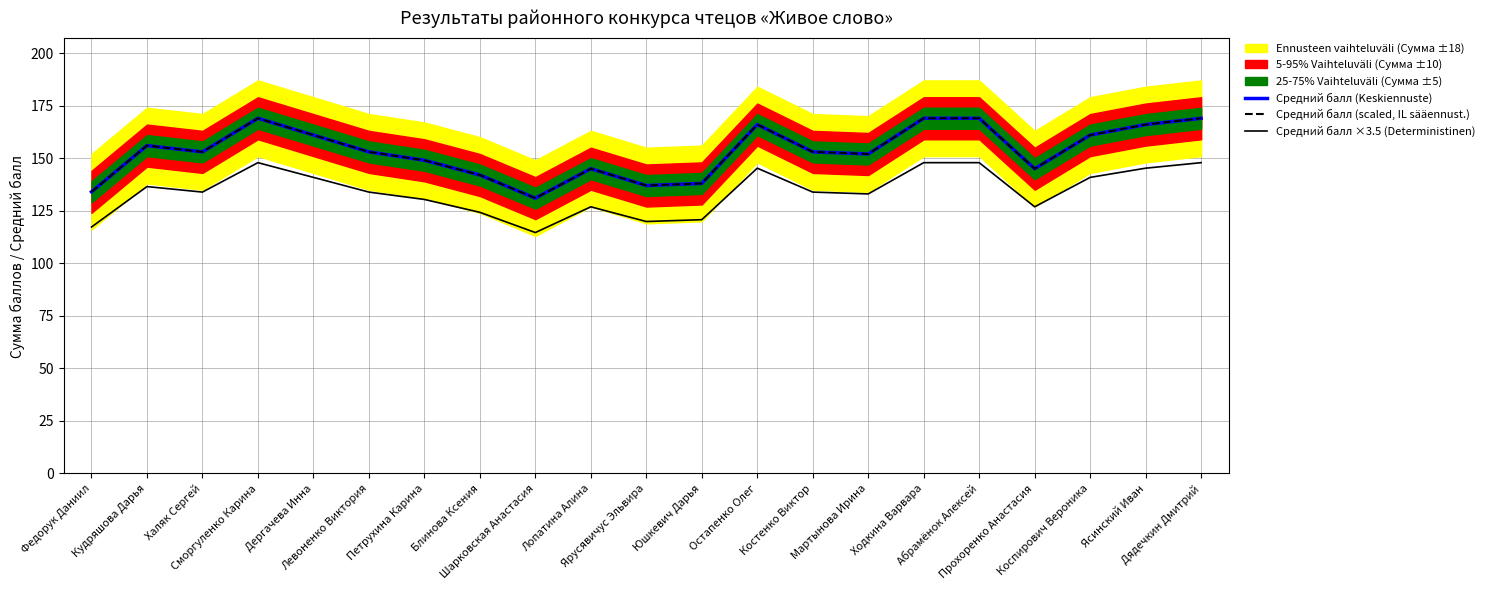

Rank the series by their maximum value, from highest to lowest.

Средний балл (Keskiennuste), Средний балл (scaled, IL sääennust.), Средний балл ×3.5 (Deterministinen)